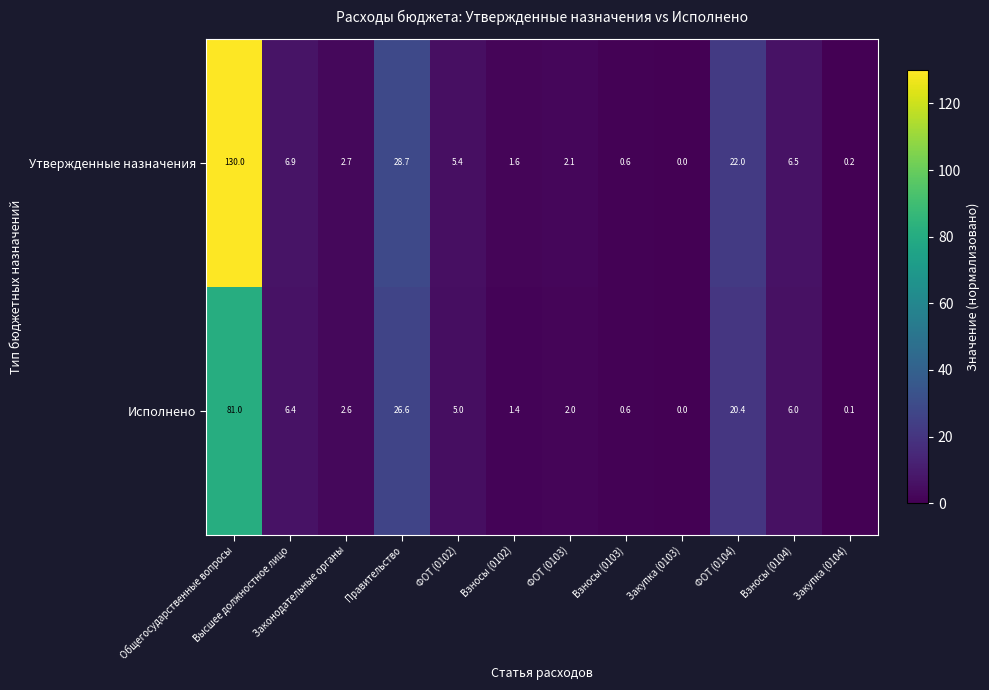

How many data points does each series have?

12